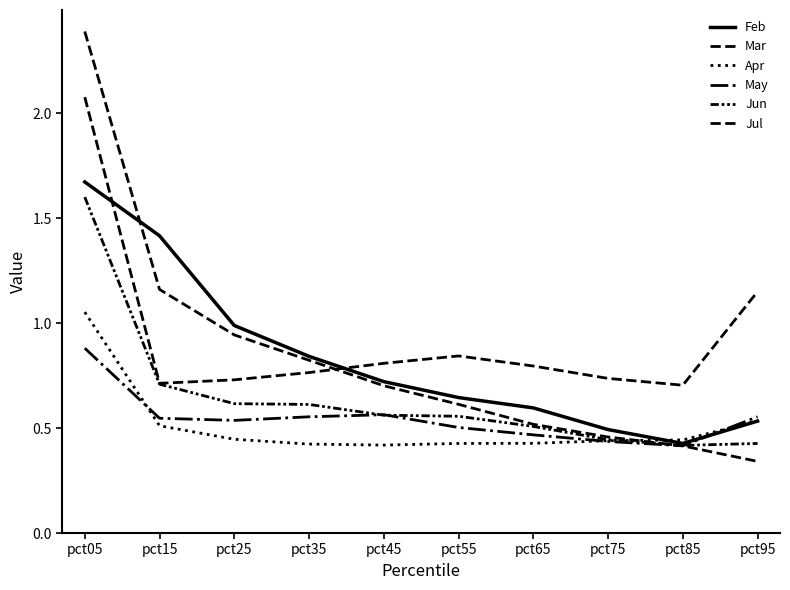

What is the difference between the highest and lowest values at pct35?

0.4